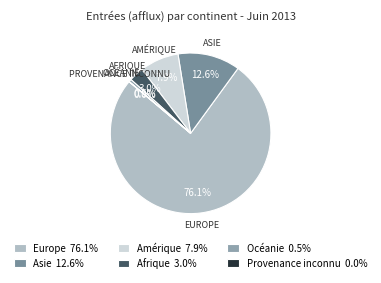

Between Asie and Amérique, which is larger?

Asie